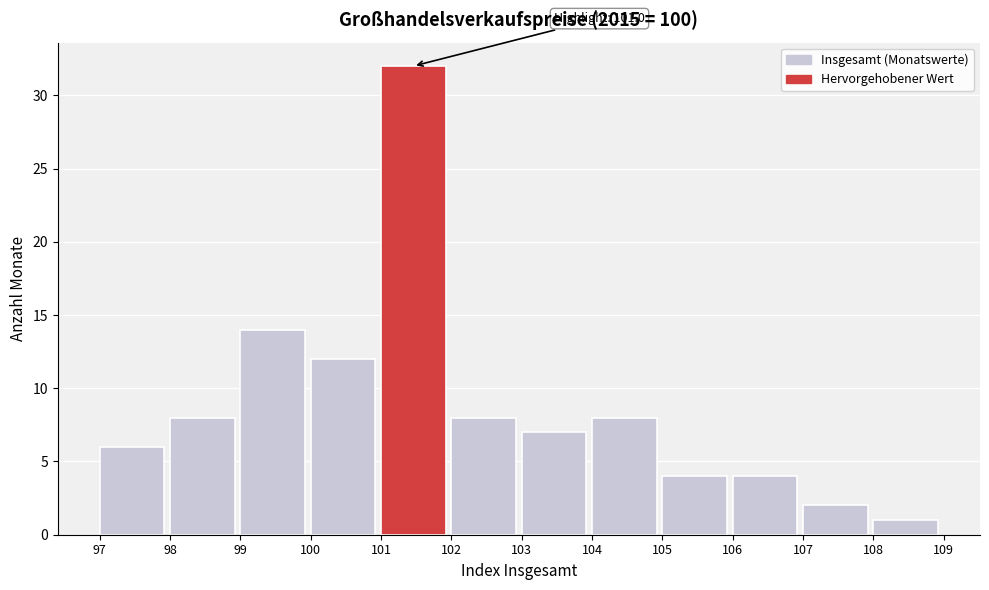

Over which range of the x-axis is the bar tallest?

101 to 102